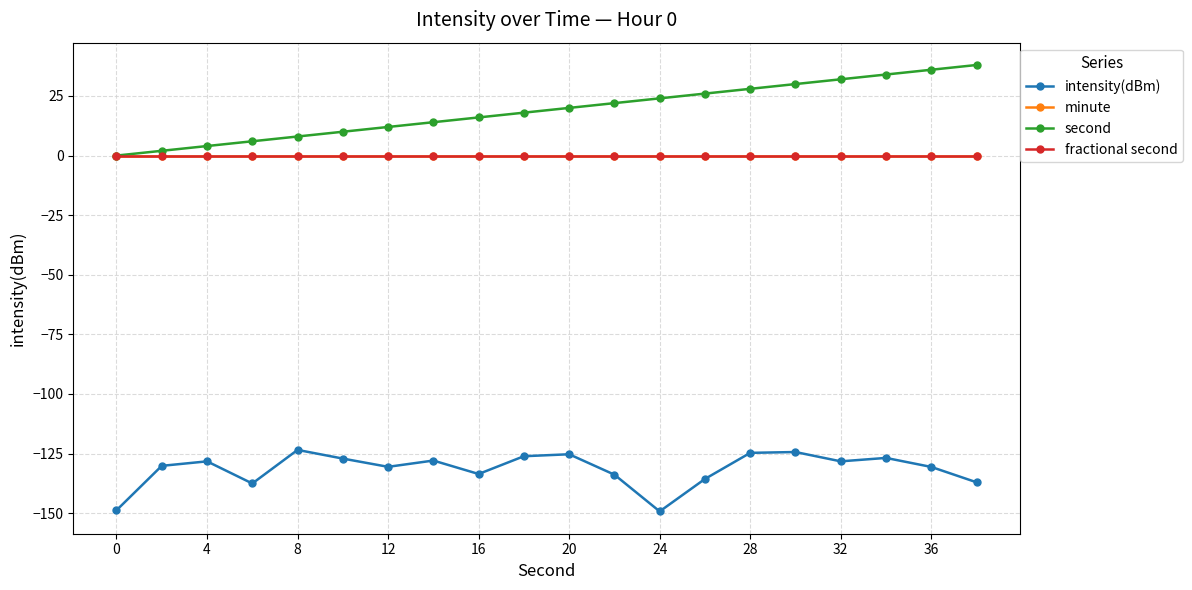

What is the difference between the maximum and minimum values in the second series?

38.0